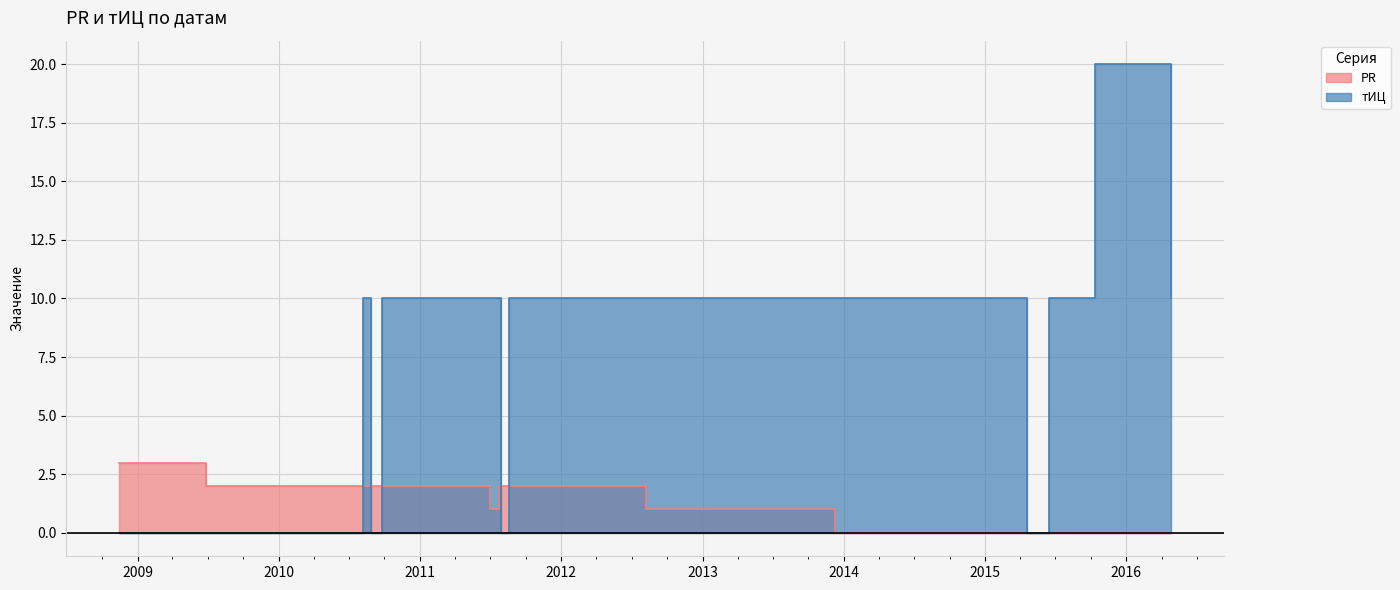

Between 2011-07-23 and 2010-08-27, which is larger?

2011-07-23